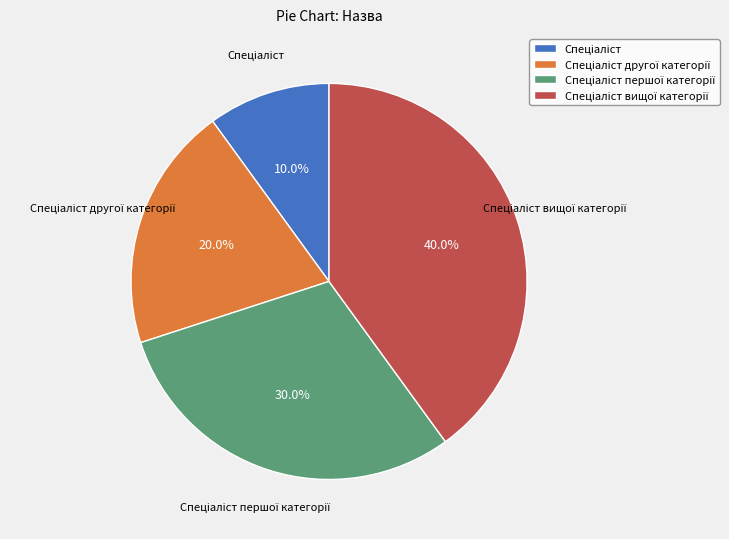

Is there a majority slice in this chart?

No